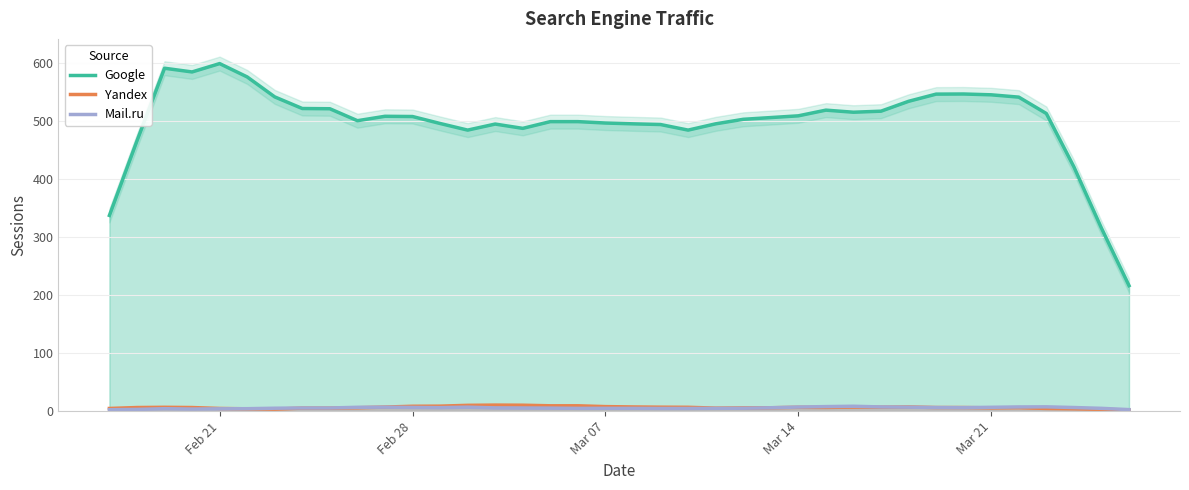

True or false: Mail.ru and Google cross at least once.

False